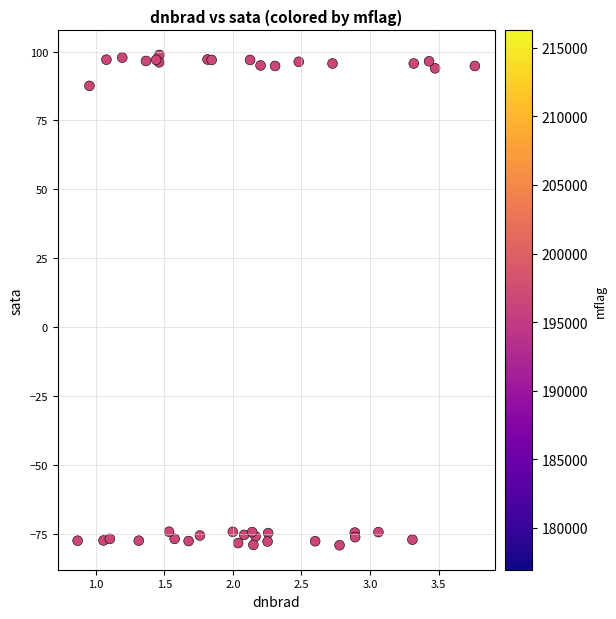

What Y value in the scatter plot is closest to 9?

87.5